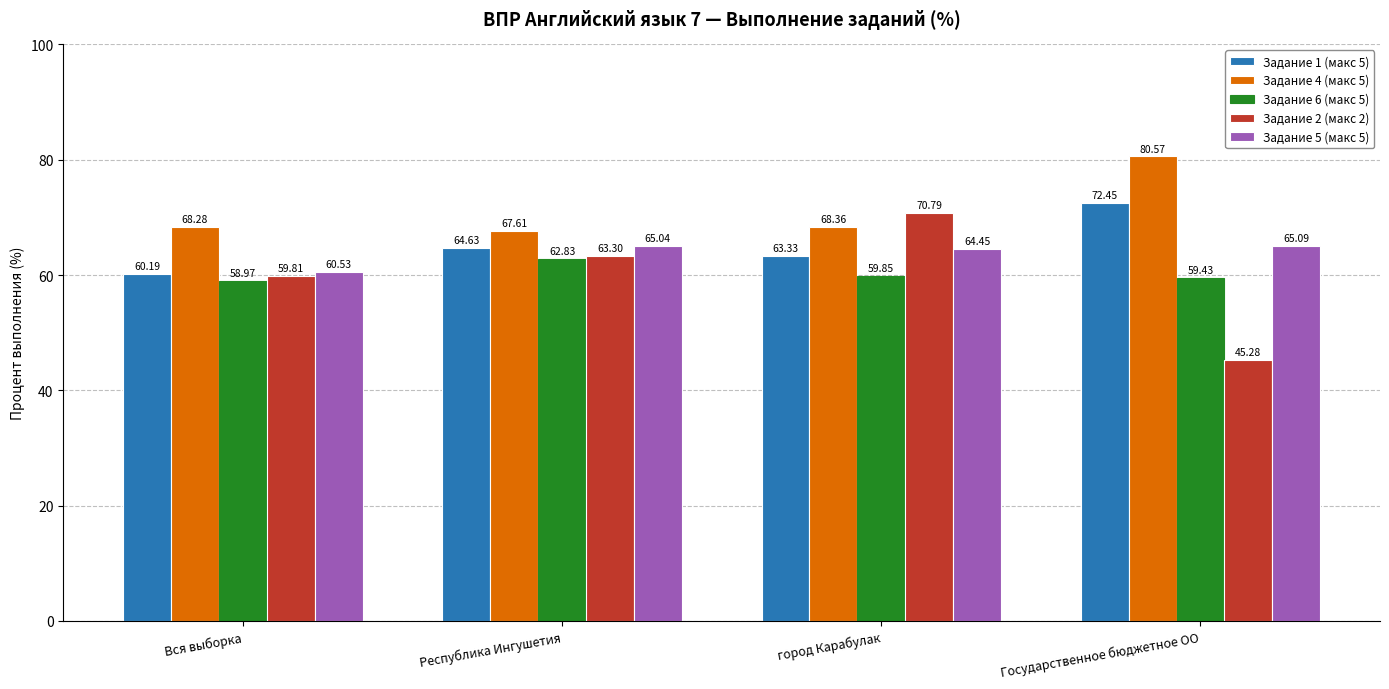

What is the label of the 4th bar from the left?

Государственное бюджетное ОО